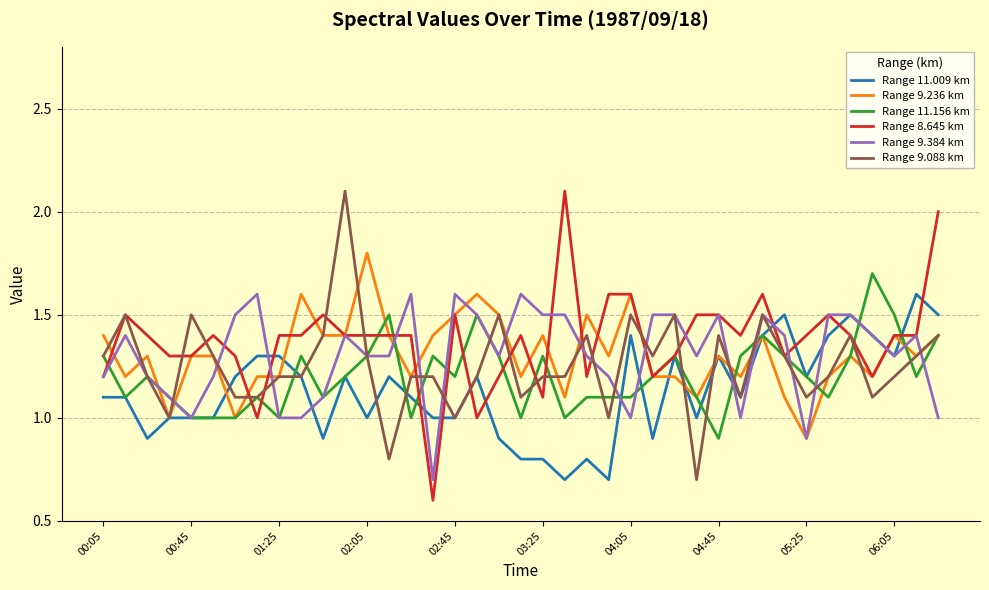

What is the greatest value displayed?

2.1